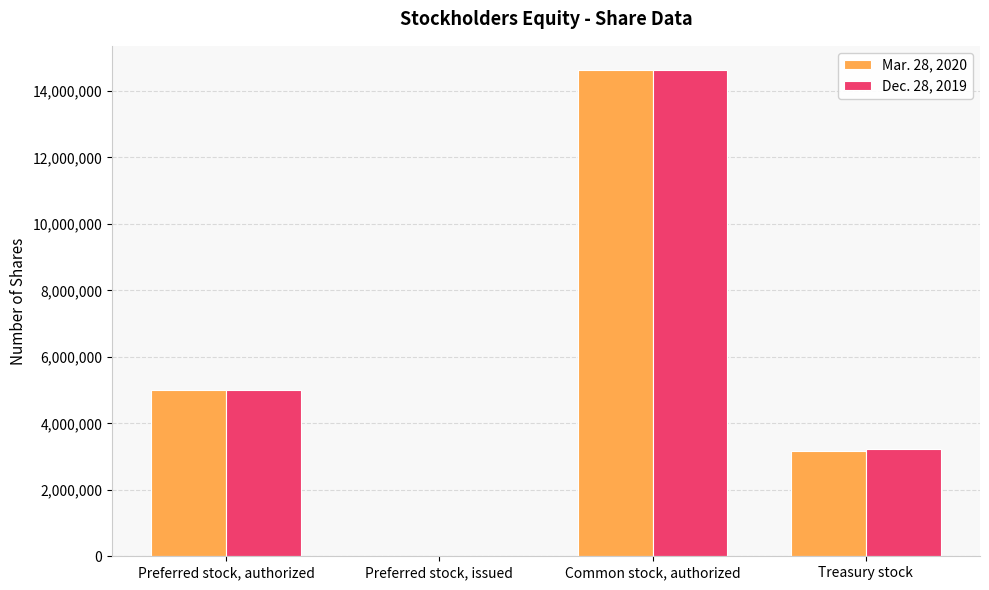

What is the difference between the Dec. 28, 2019 values at Preferred stock, authorized and Preferred stock, issued?

5000000